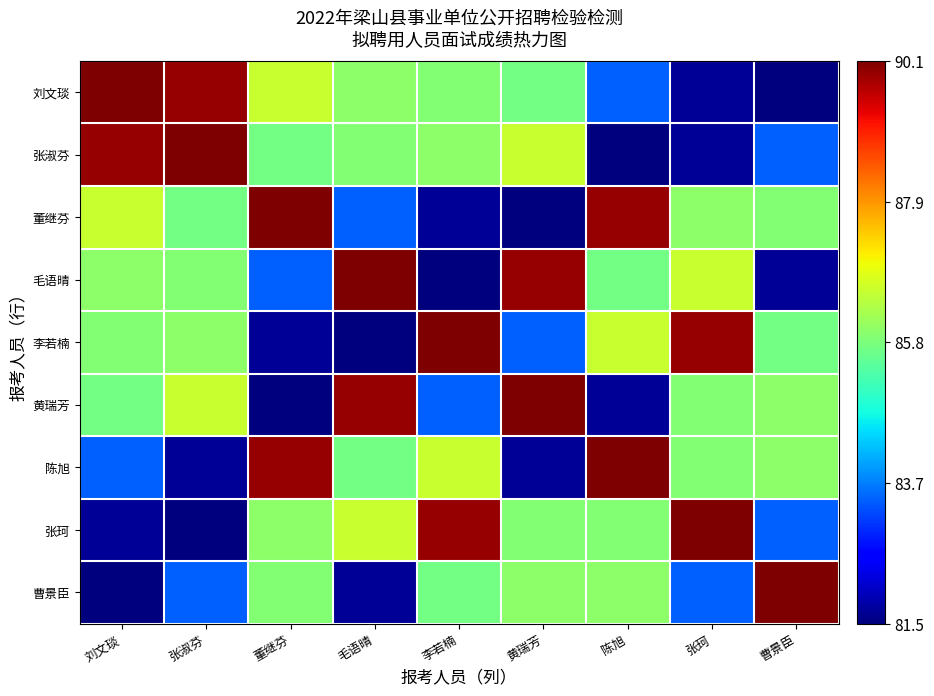

Which series has the widest spread of values?

刘文琰